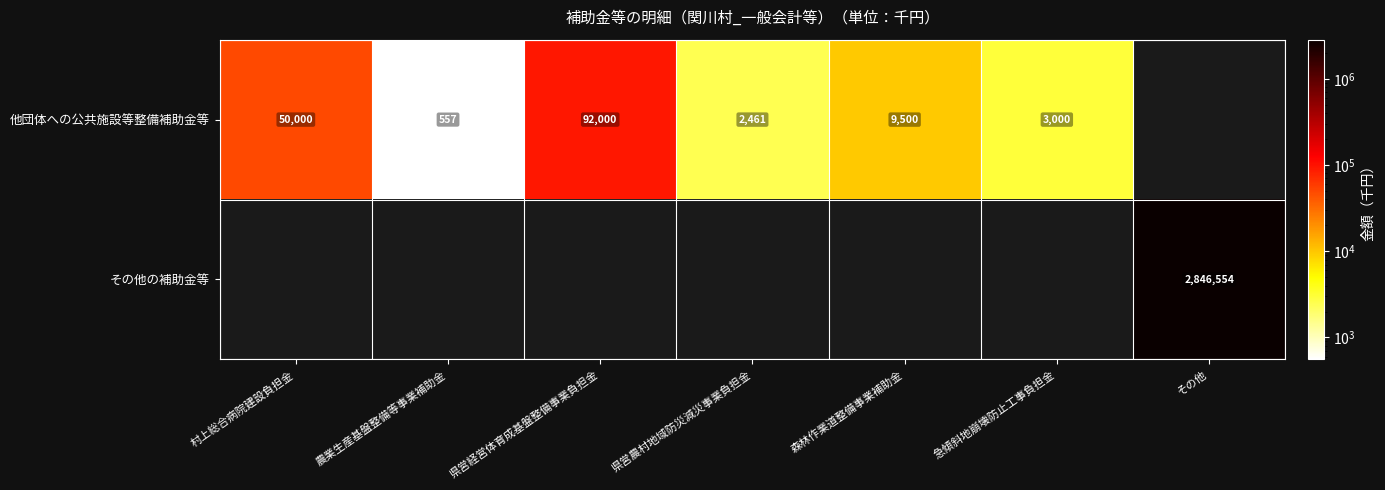

Is it true that 他団体への公共施設等整備補助金等 equals 4033 at 県営農村地域防災減災事業負担金?

False